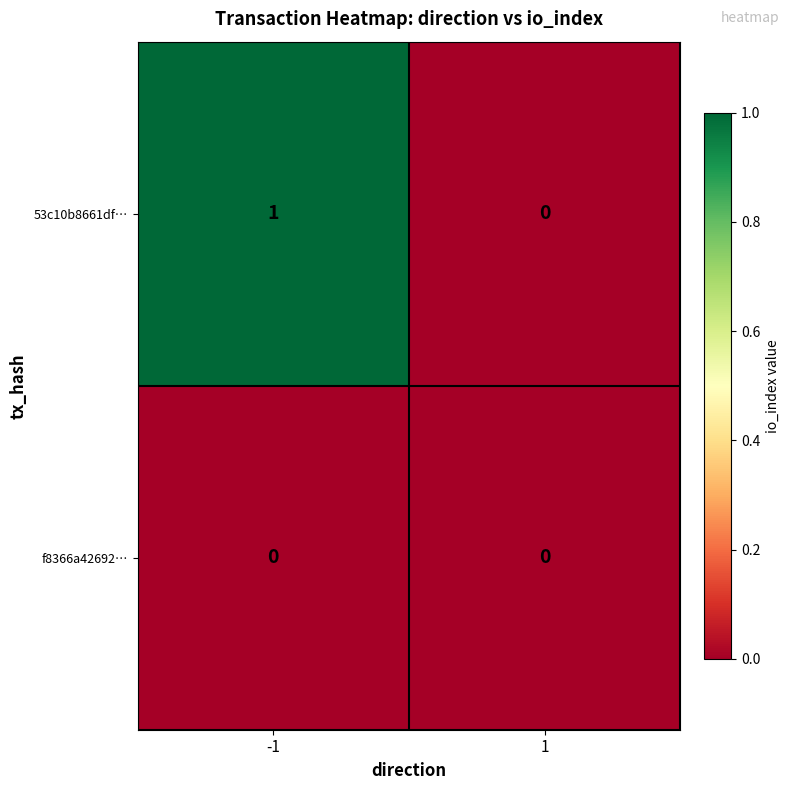

List the series in order of their peak value, highest first.

53c10b8661df…, f8366a42692…